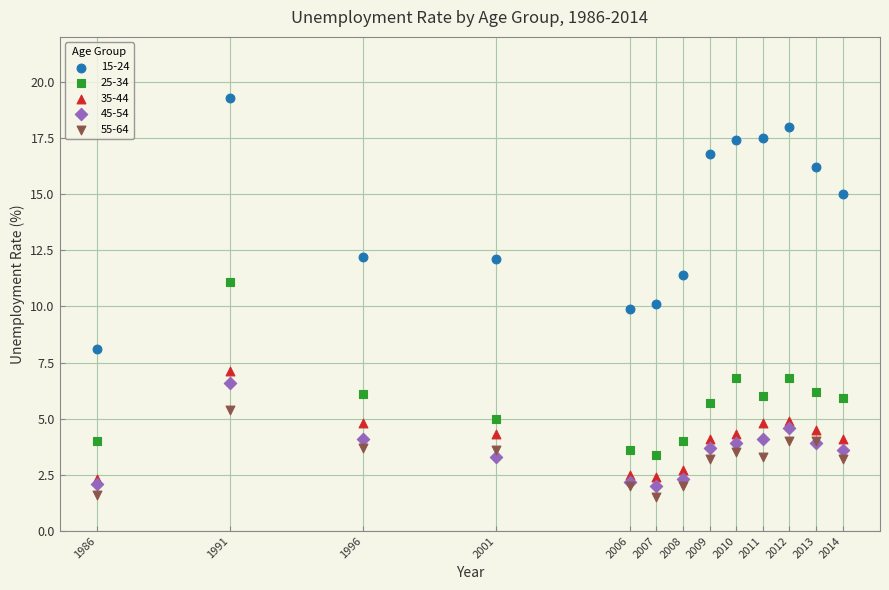

Which series has the widest spread of Y values?

15-24